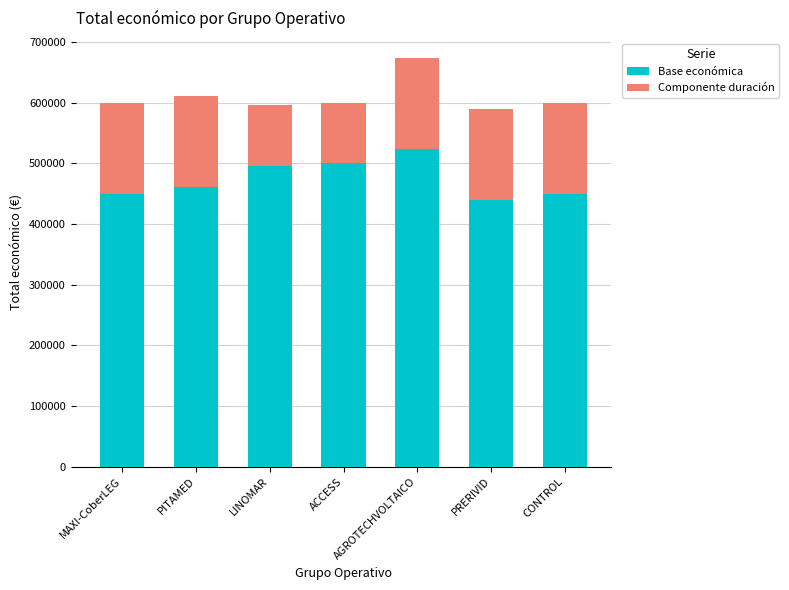

What is the lowest value of the Base económica series?

439731